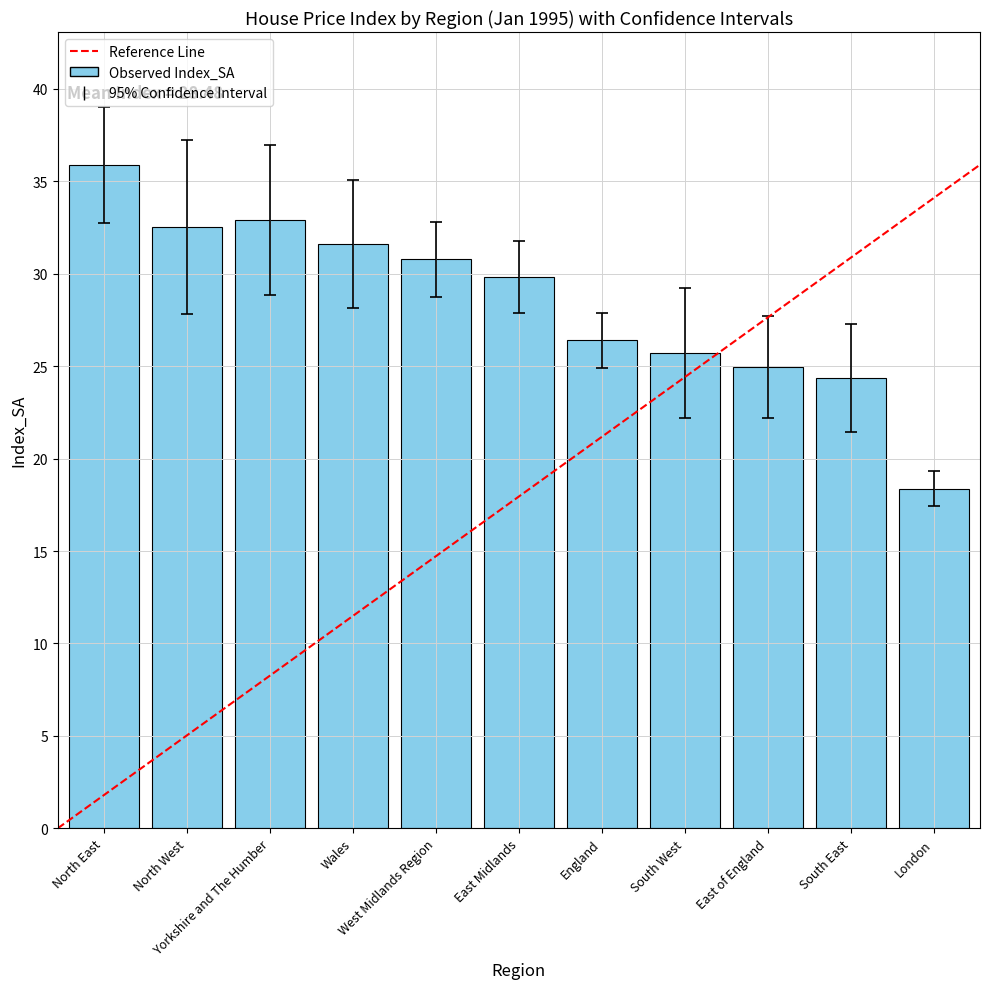

How many bars are there in total?

11